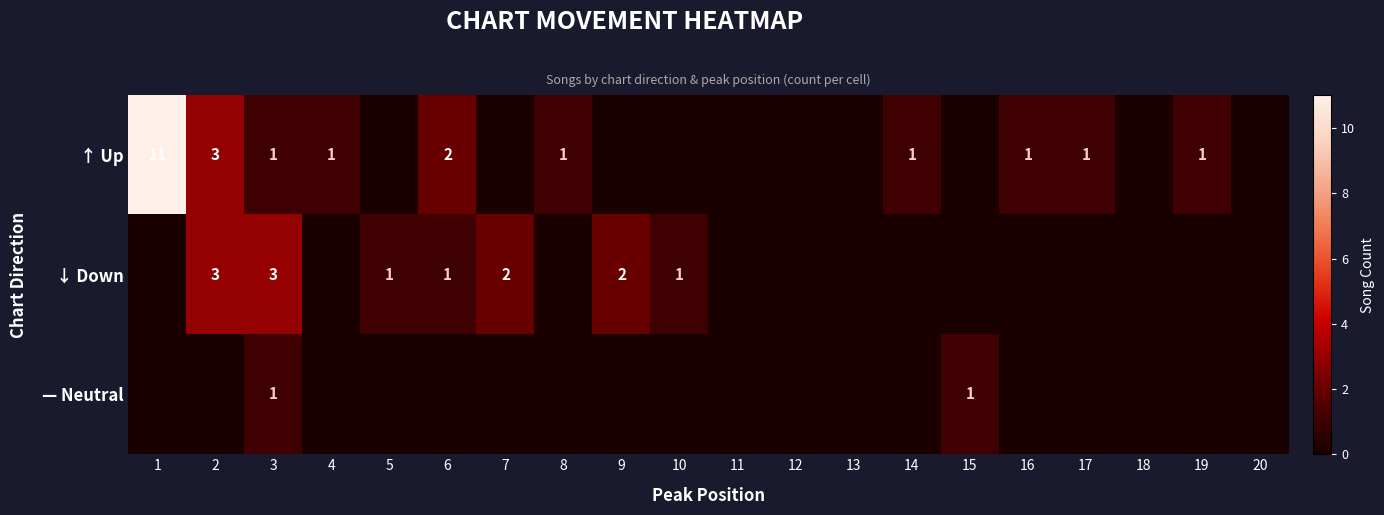

The ↓ Down series shows 0 at 6. True or false?

False